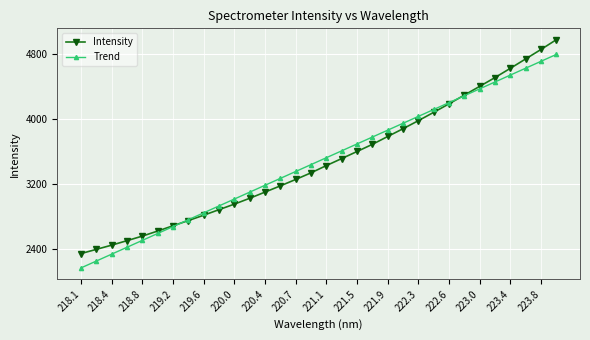

What is the difference between the maximum and minimum values in the Trend series?

2625.5